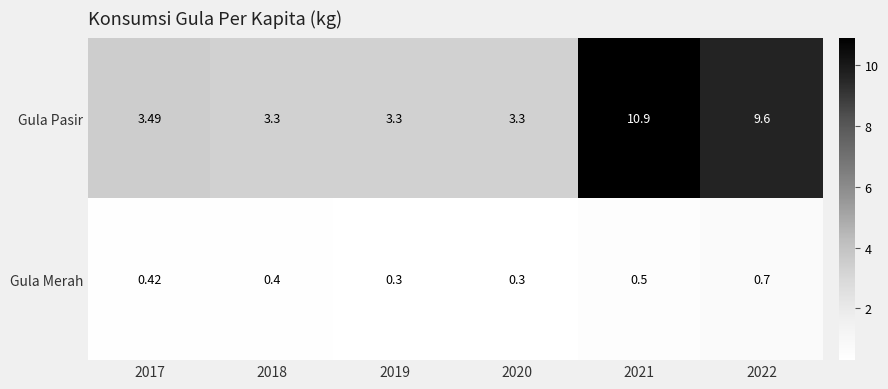

Which series has the largest range (max minus min)?

Gula Pasir